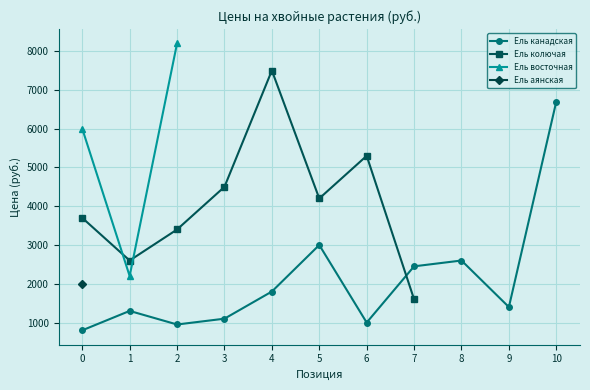

The Ель аянская series shows -1371 at 7. True or false?

False